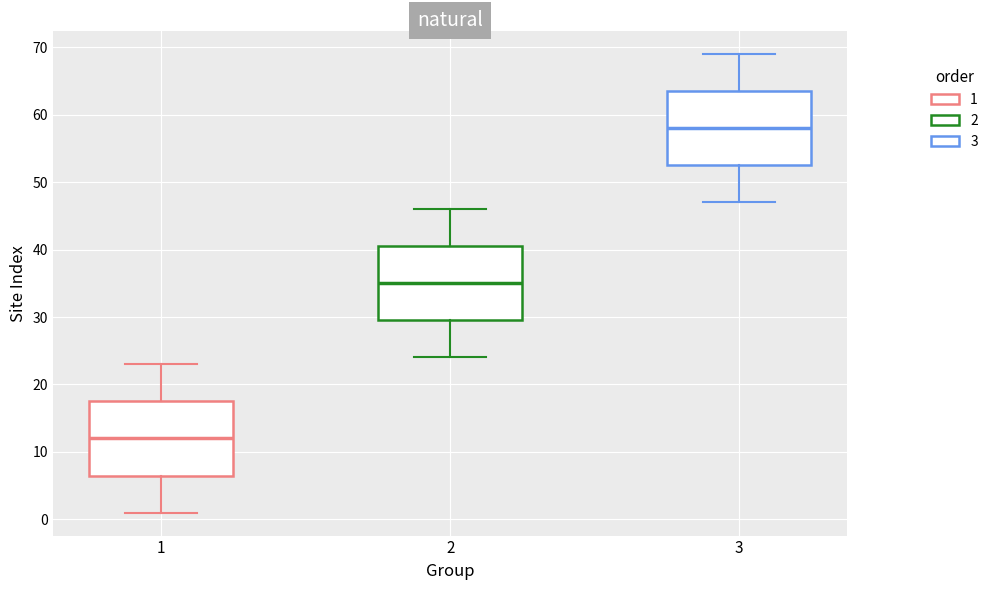

Where is the lower edge of the box at x = 2 on the y-axis? The values are not printed on the chart, so give them approximately, as read against the axis.

30